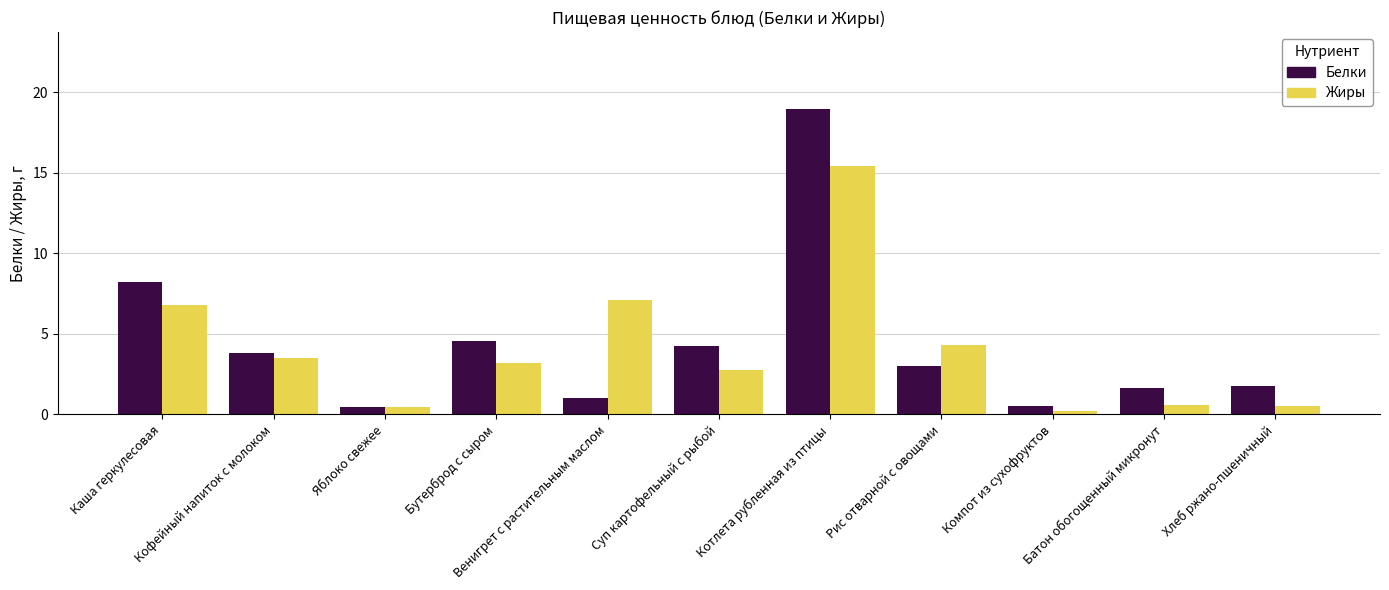

What is the total value across all series at Хлеб ржано-пшеничный?

2.3